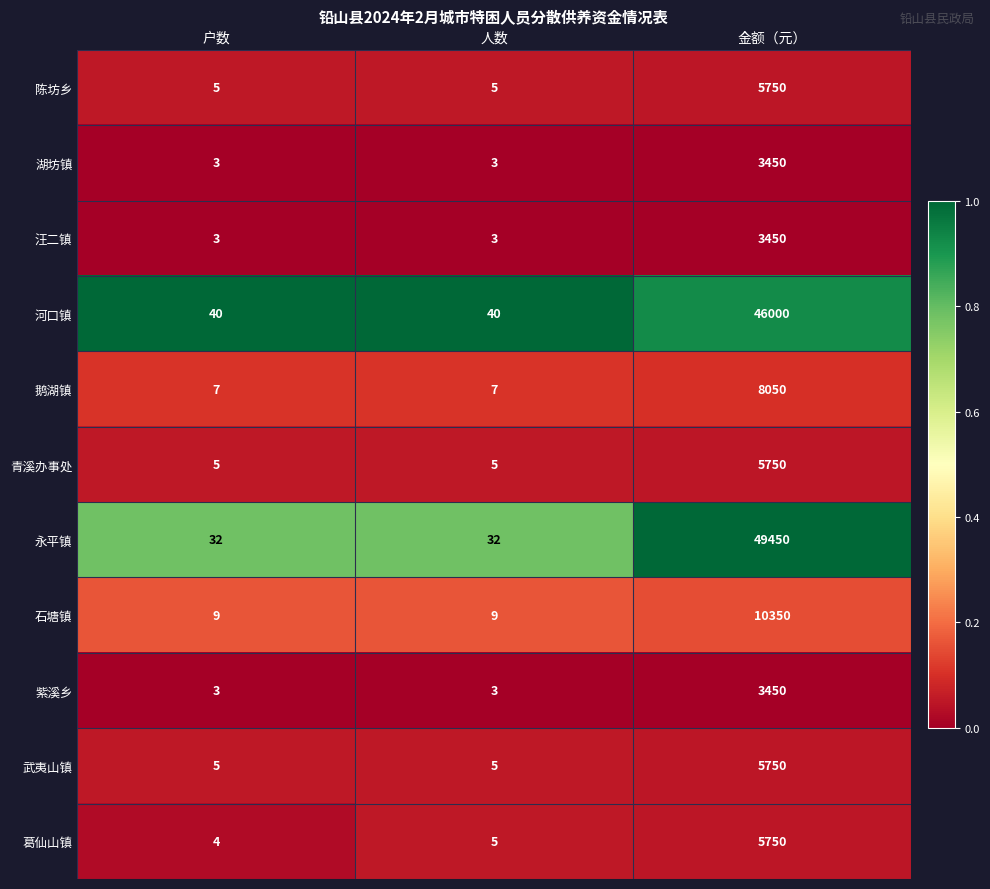

What is the difference between the highest and lowest values at 金额（元）?

46000